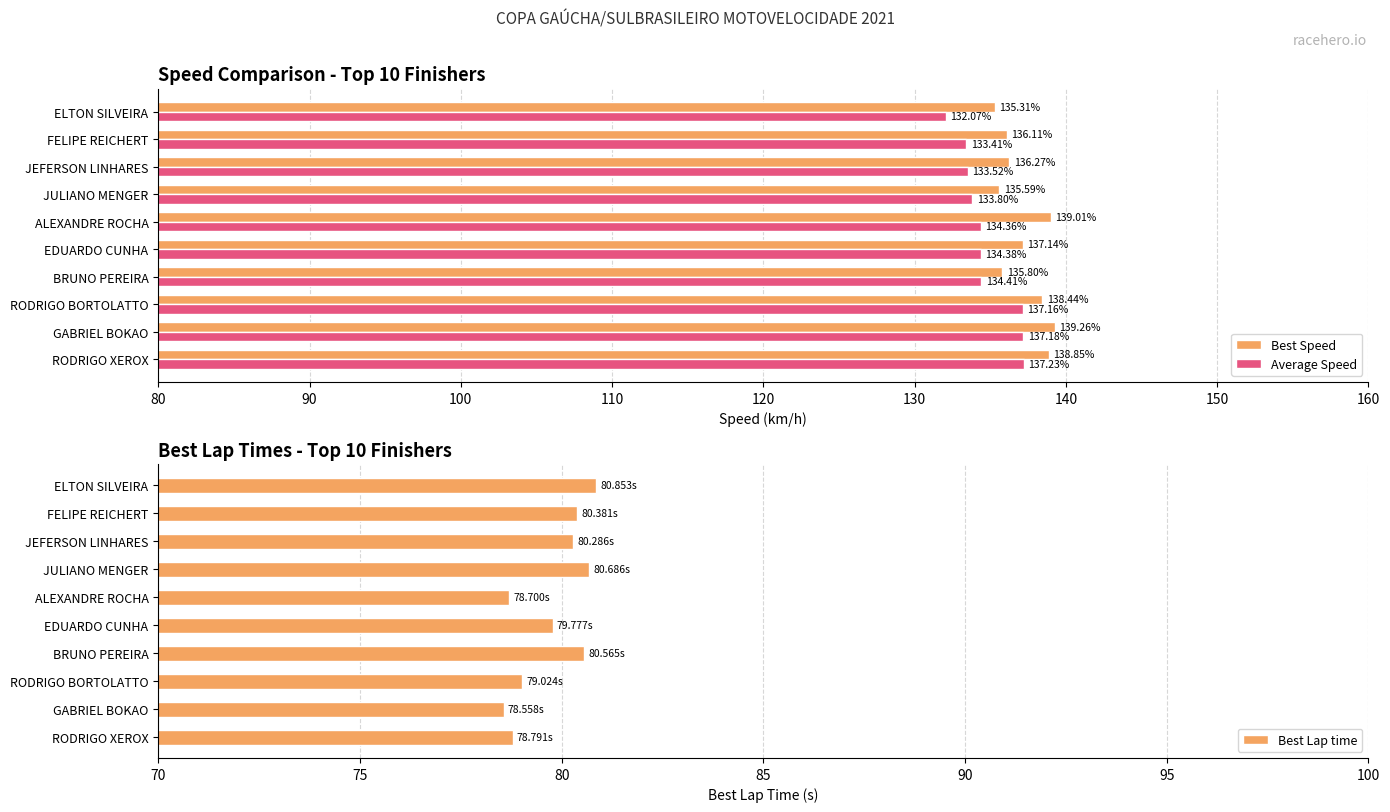

The value of Average Speed at ELTON SILVEIRA is 132.1. True or false?

True